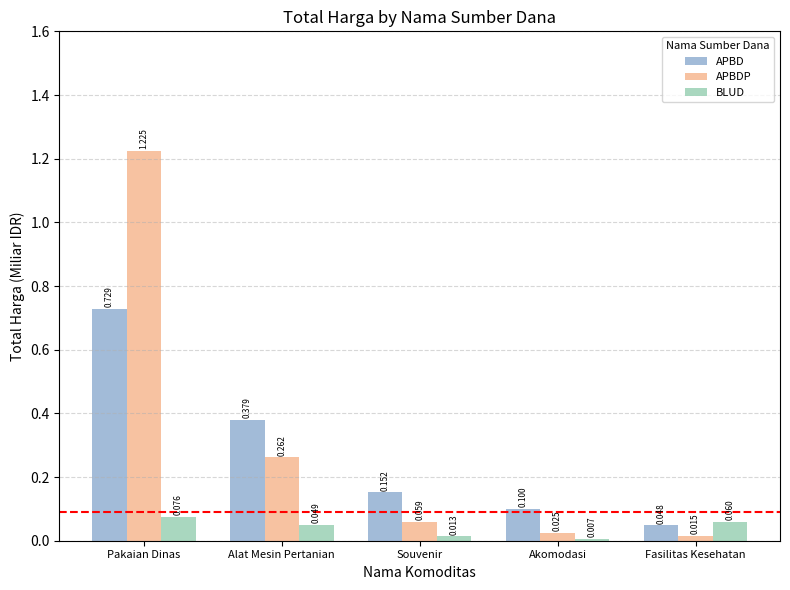

List the labels in order of BLUD value, smallest first.

Akomodasi, Souvenir, Alat Mesin Pertanian, Fasilitas Kesehatan, Pakaian Dinas